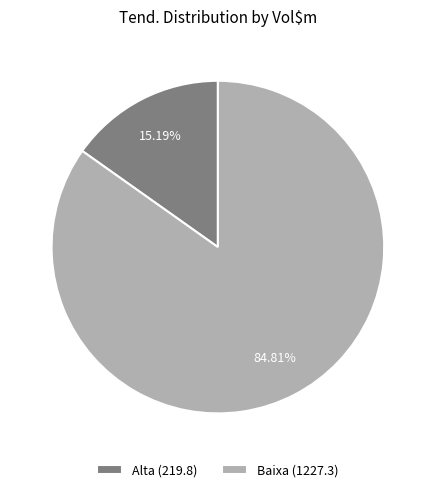

How many slices are in this pie chart?

2